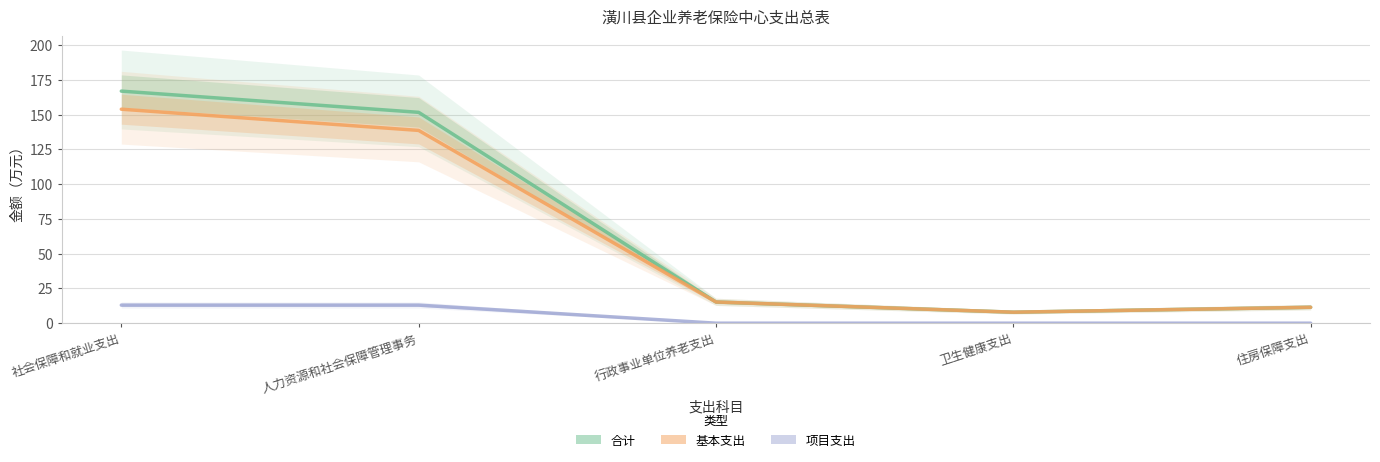

True or false: 项目支出 has more than 1 interior local peaks.

False